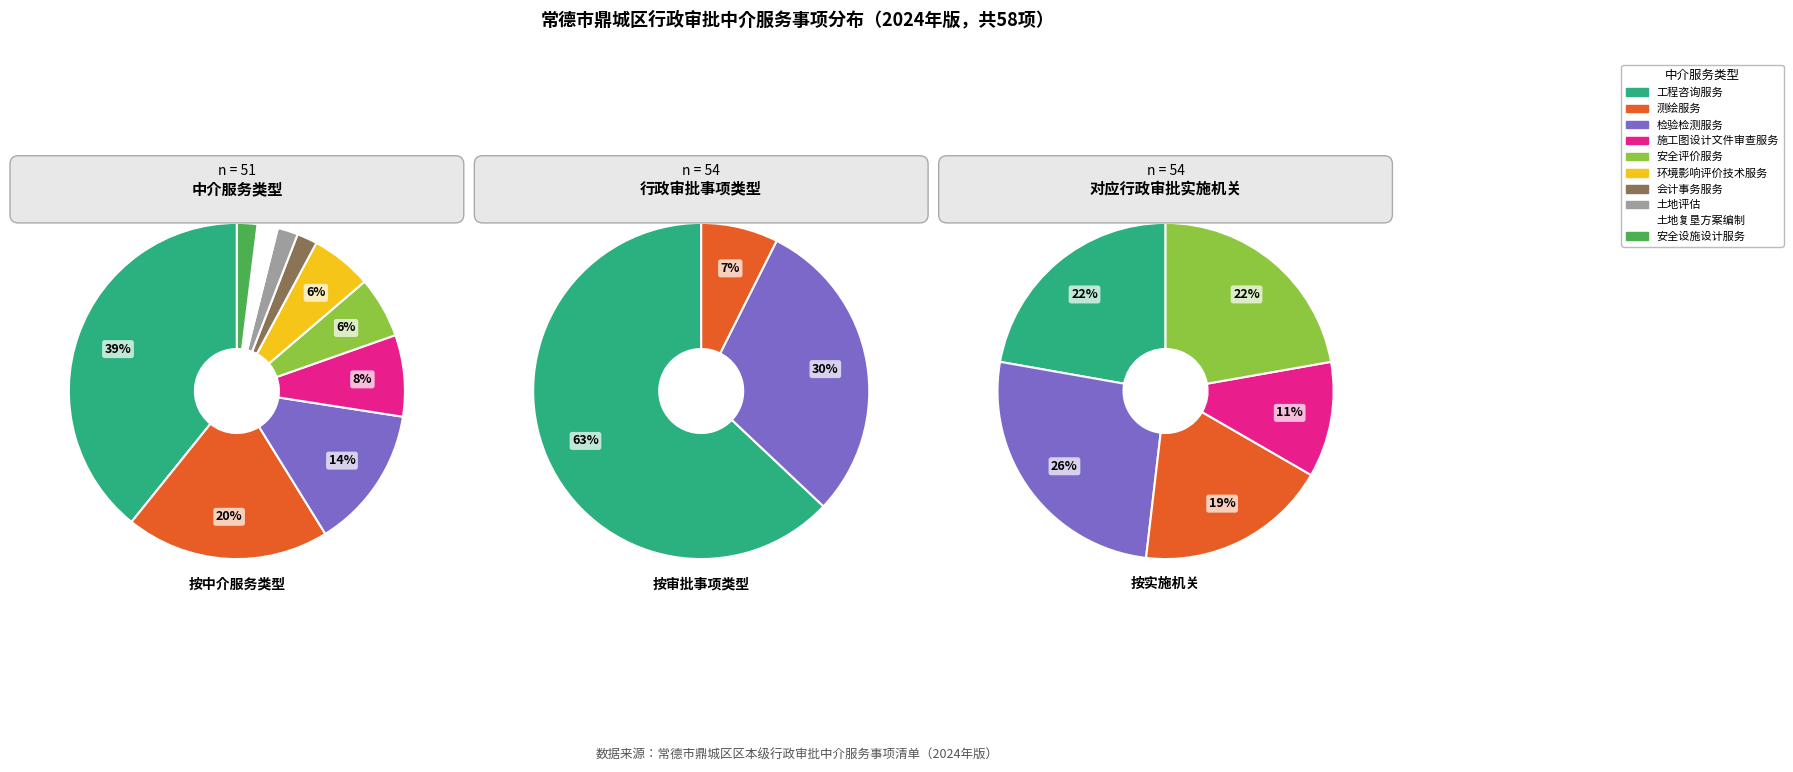

Is it true that 行政许可 is 72% of the pie?

False